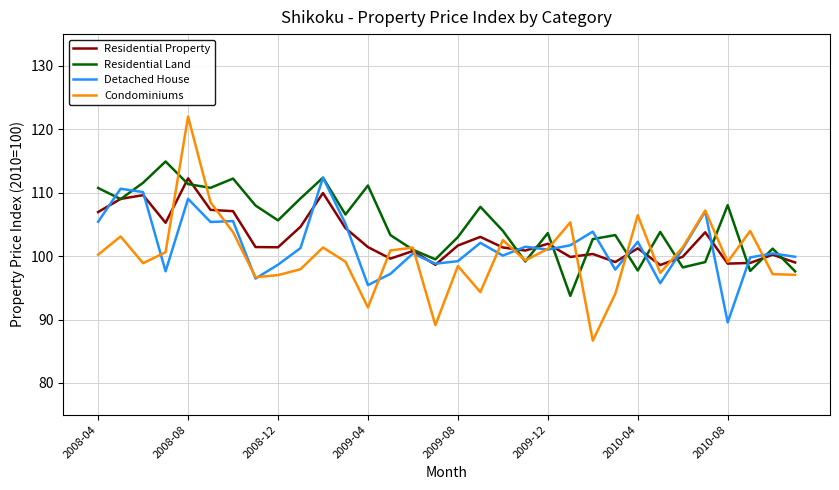

What is the minimum value for Residential Land?

93.7